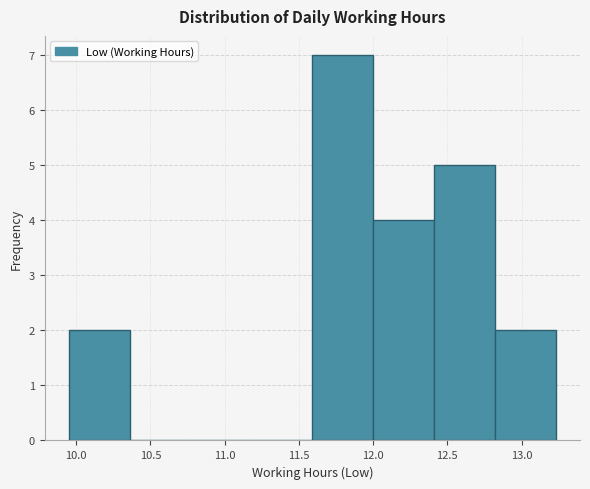

Reading left to right, list every bar in this chart as the range it spans on the x-axis followed by its height. Neither the bar edges nor the heights are printed on the chart, so give them approximately, as read against the axes.

9.95 to 10.36: 2
10.36 to 10.77: 0
10.77 to 11.18: 0
11.18 to 11.59: 0
11.59 to 12.00: 7
12.00 to 12.41: 4
12.41 to 12.82: 5
12.82 to 13.23: 2